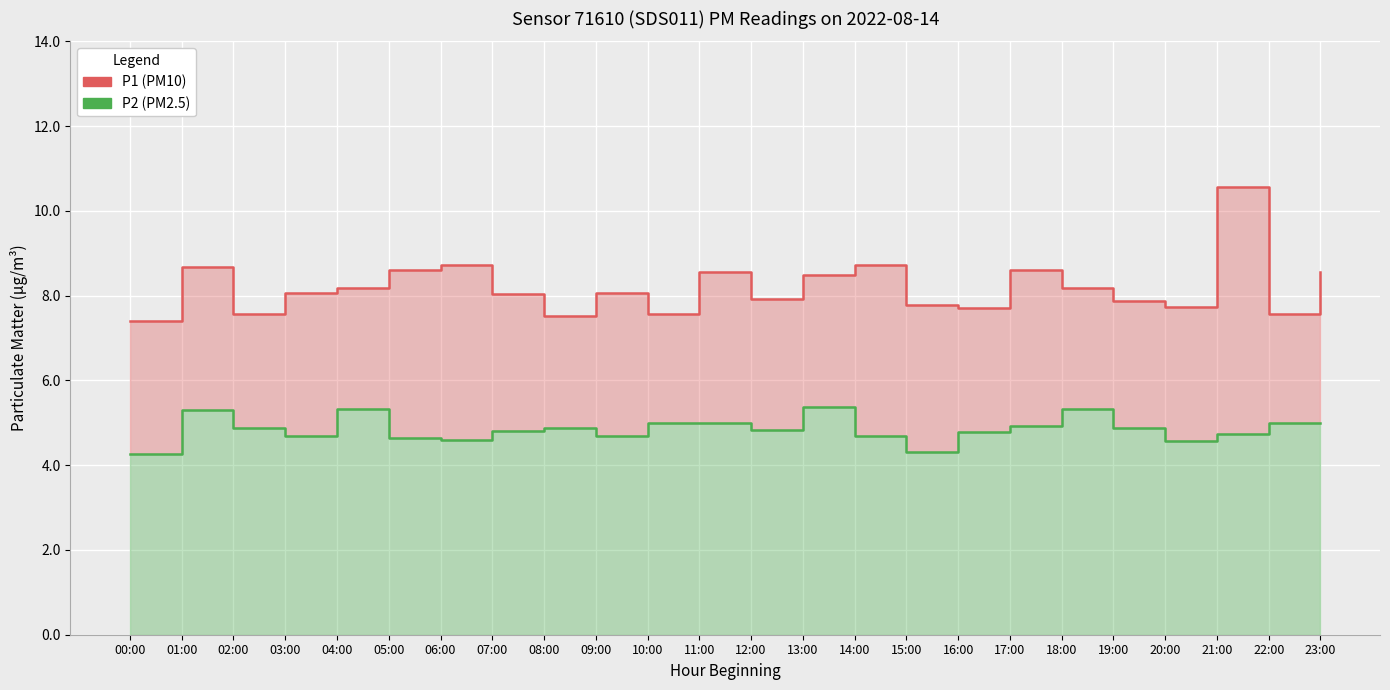

What is the difference between the maximum and minimum values in the P1 series?

3.2